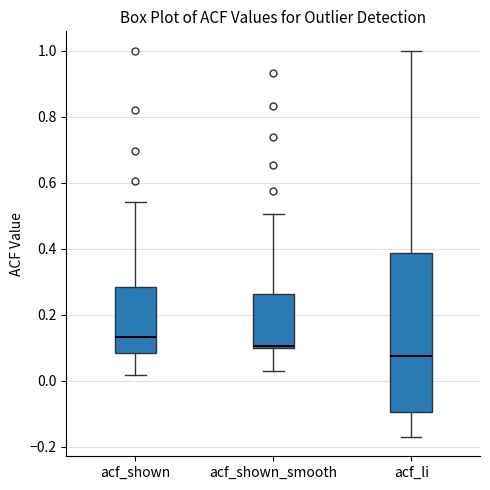

Where does the upper whisker of the box for acf_shown end on the y-axis? The values are not printed on the chart, so give them approximately, as read against the axis.

0.54